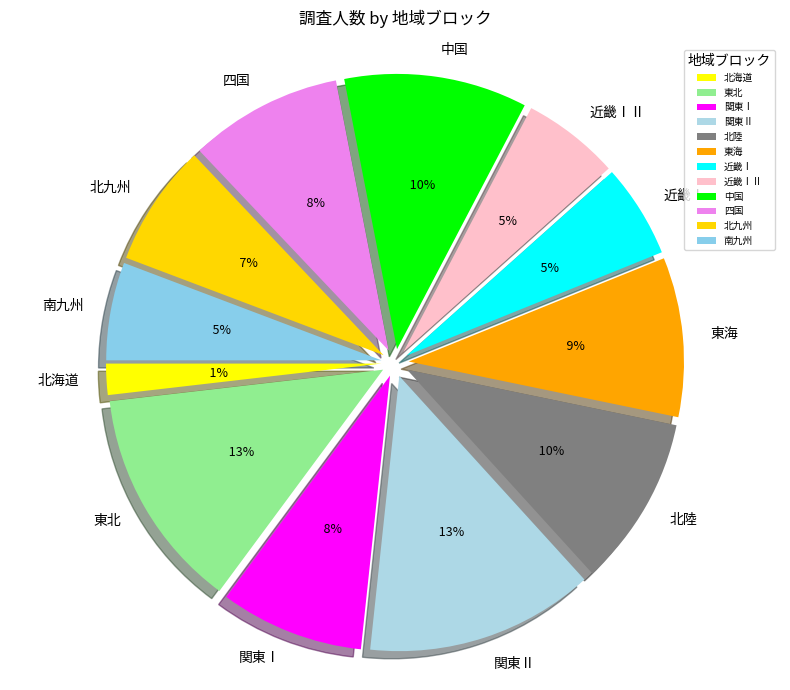

True or false: 東北 accounts for 13% of the total.

True